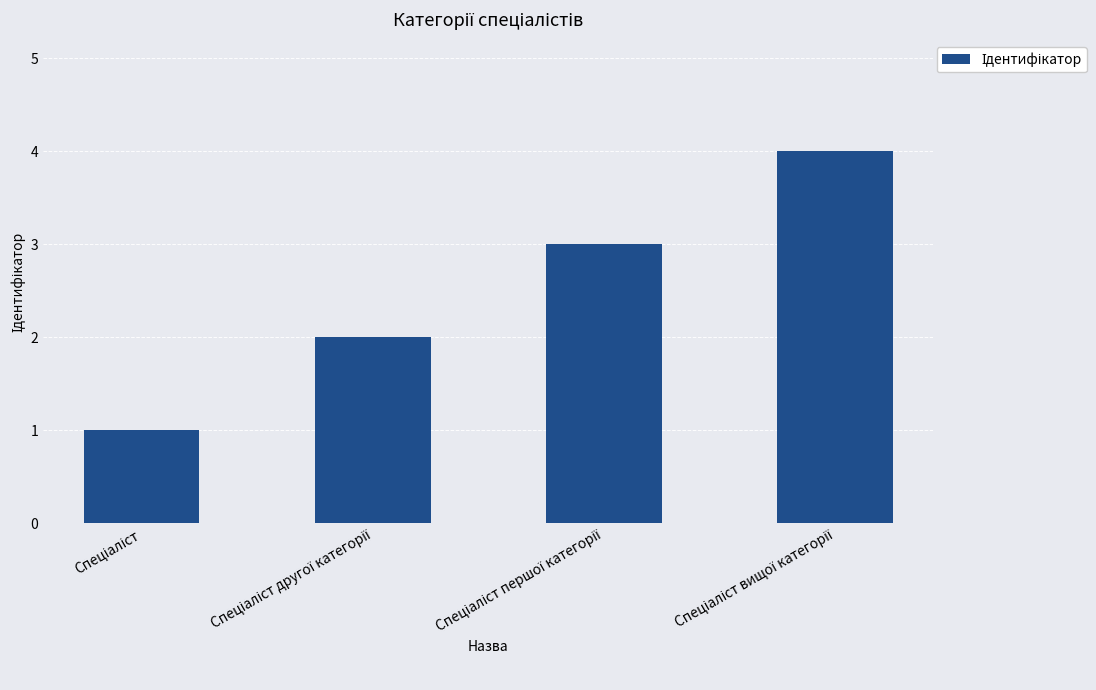

What is the sum of all values?

10